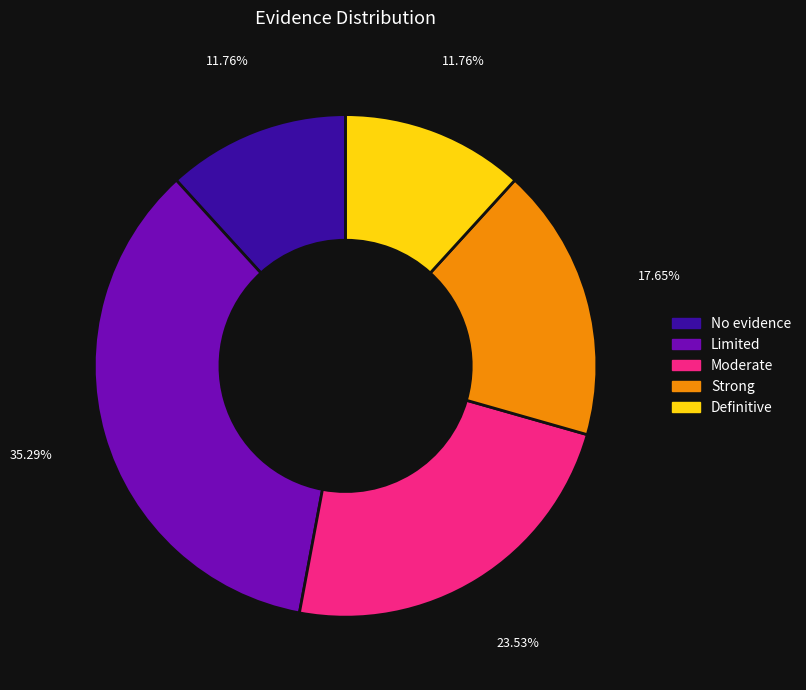

How many slices are in this pie chart?

5